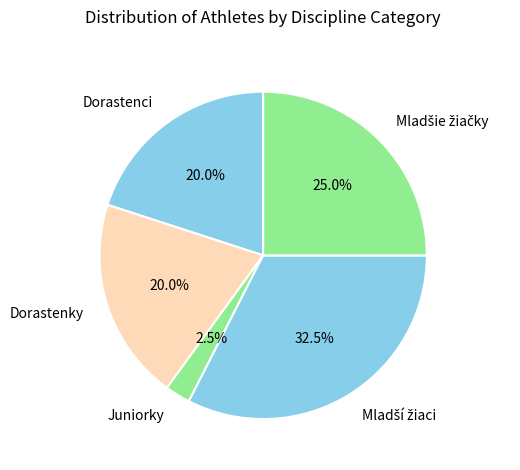

What percentage do Dorastenci and Juniorky together represent?

22.5%